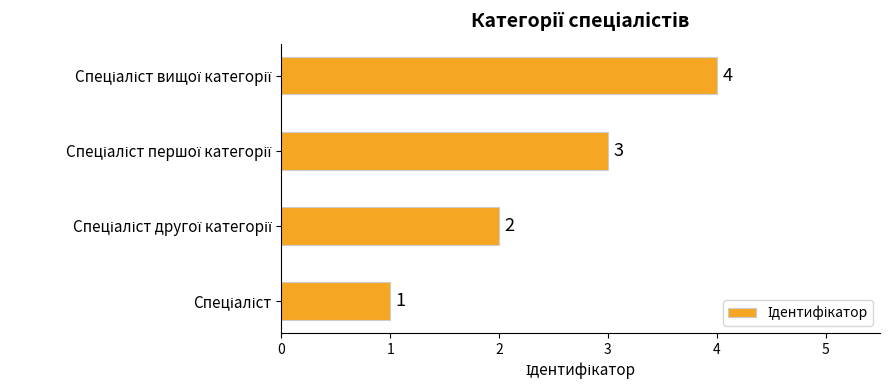

How many values are between 2 and 4?

3